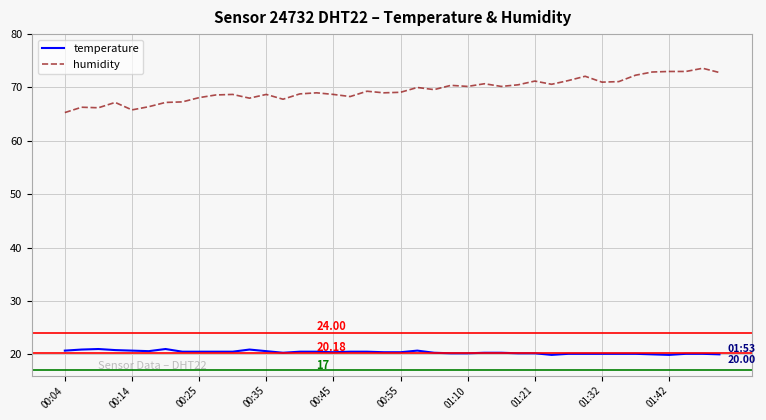

True or false: humidity and temperature intersect in this chart.

False